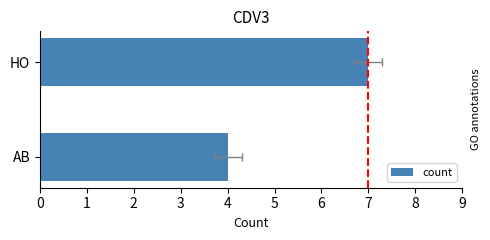

What is the value of the 2nd bar from the left?

7